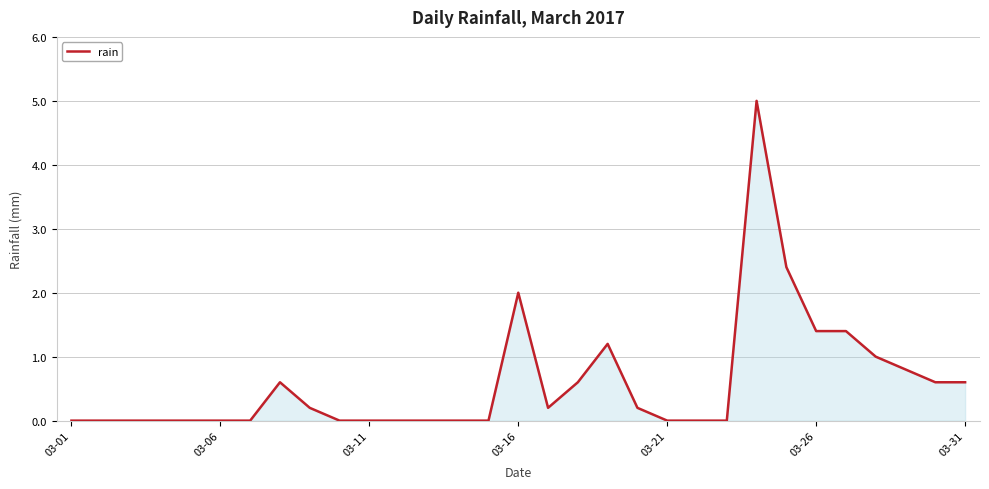

What is the greatest value displayed?

5.0